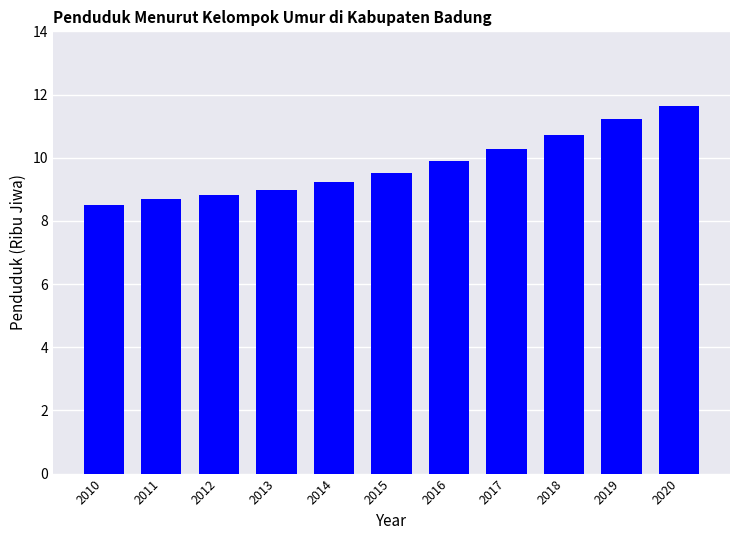

What is the greatest value displayed?

11.7